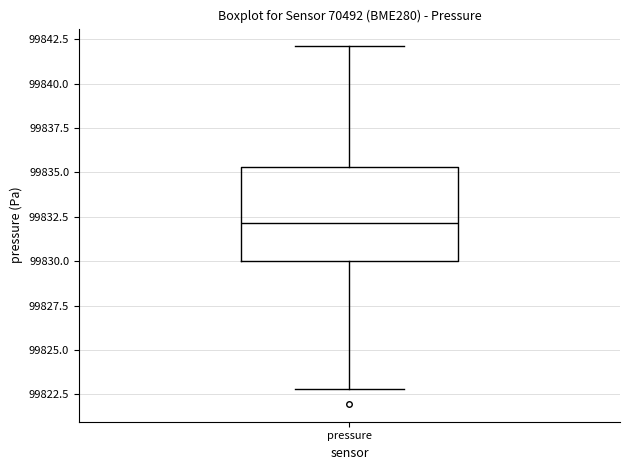

Read this box plot against the y-axis: the position of the median line, the range covered by the box, and the ends of both whiskers. The values are not printed on the chart, so give them approximately, as read against the axis.

median 99832.0, box 99830.0 to 99835.5, whiskers 99823.0 to 99842.0